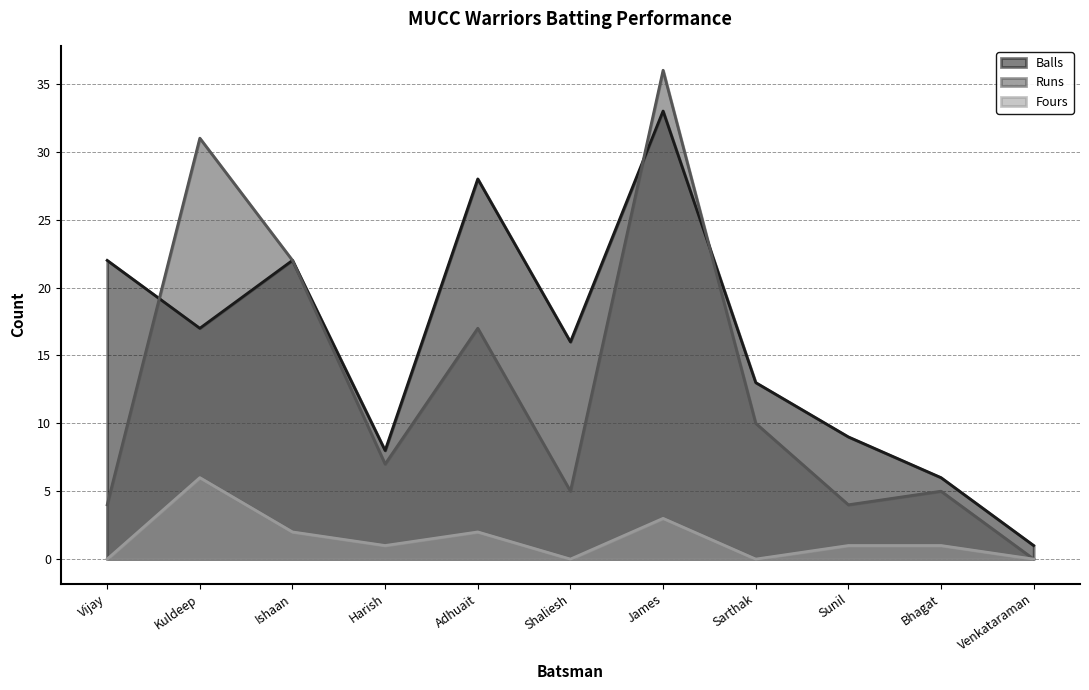

What is the difference between the maximum and minimum values in the Runs series?

36